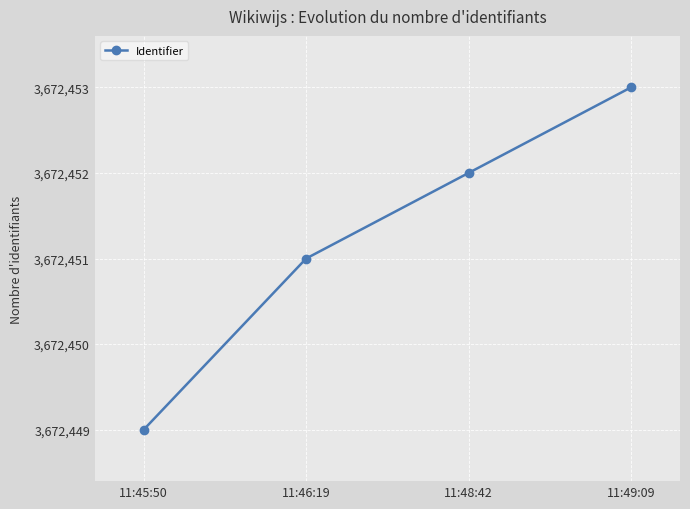

What is the label of the 4th point from the right?

11:45:50